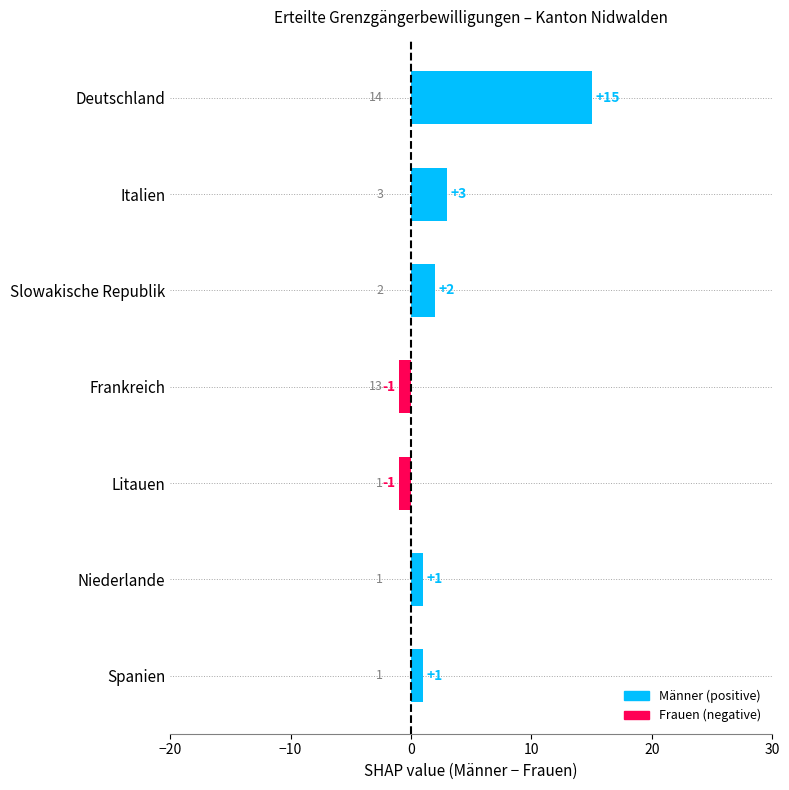

Between Spanien and Slowakische Republik, which is larger?

Slowakische Republik